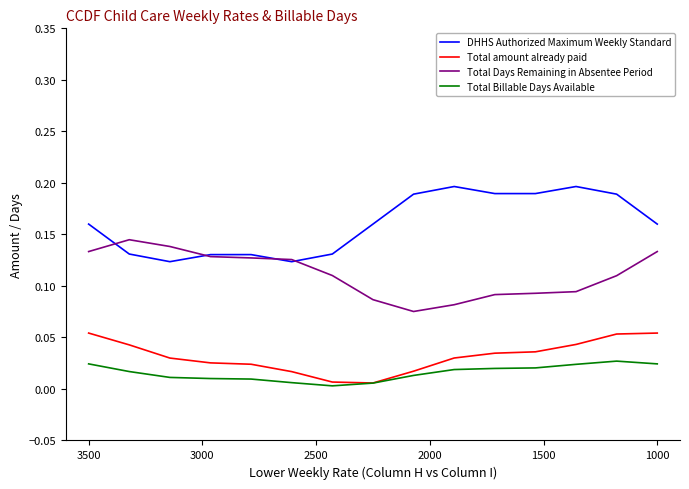

Is the value of Total Days Remaining in Absentee Period at 12 greater than the value of Total amount already paid at 3500?

Yes